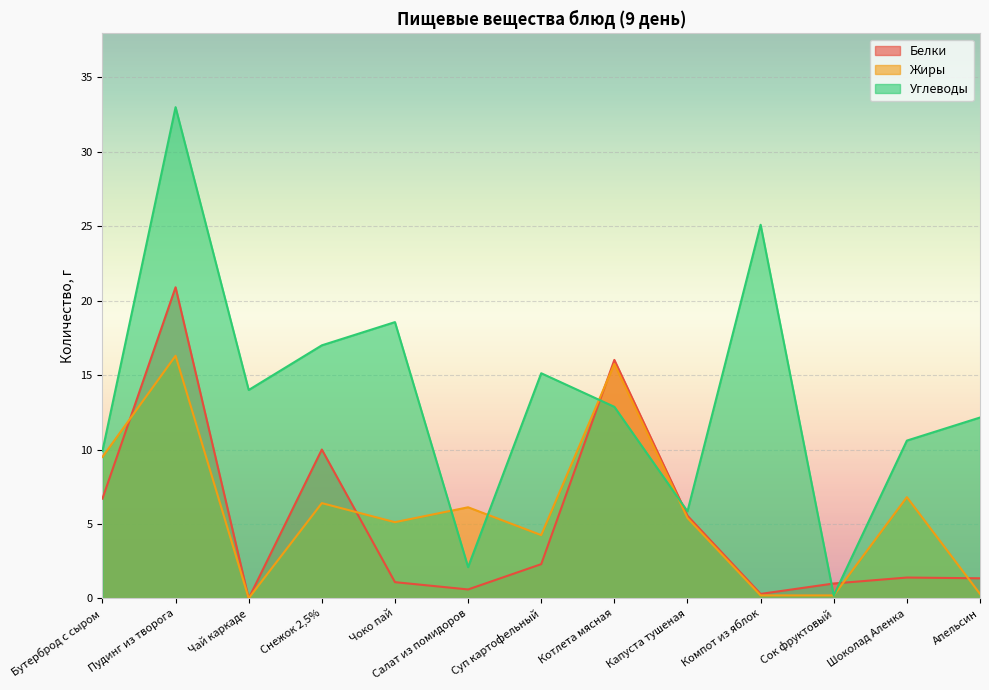

Reading left to right, extract all data points from this chart.

Белки: 6.7	20.9	0.0	10.0	1.1	0.6	2.3	16.0	5.5	0.3	1.0	1.4	1.4
Жиры: 9.5	16.3	0.0	6.4	5.1	6.1	4.2	15.8	5.4	0.2	0.2	6.8	0.3
Углеводы: 9.9	33.0	14.0	17.0	18.6	2.1	15.1	12.9	5.8	25.1	0.2	10.6	12.2